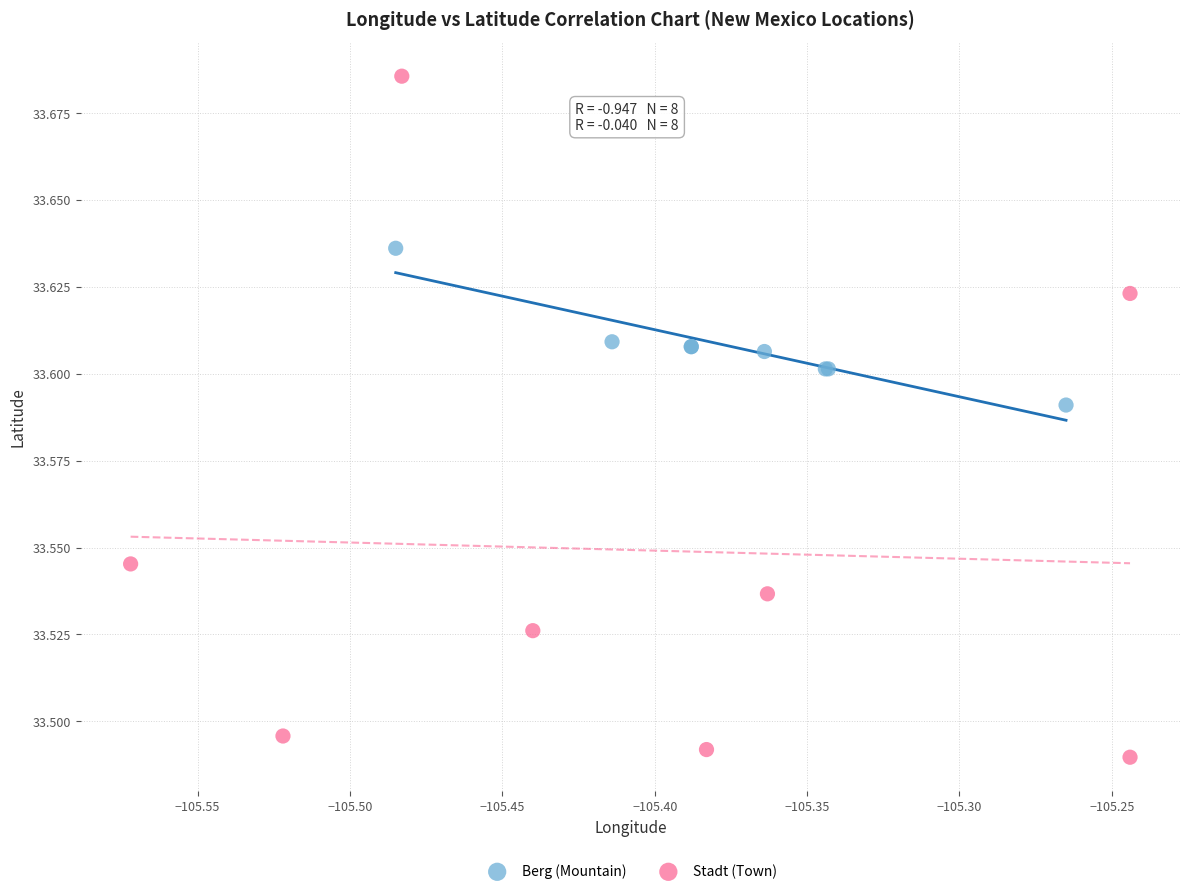

Which series reaches the maximum Y coordinate?

Stadt (Town)